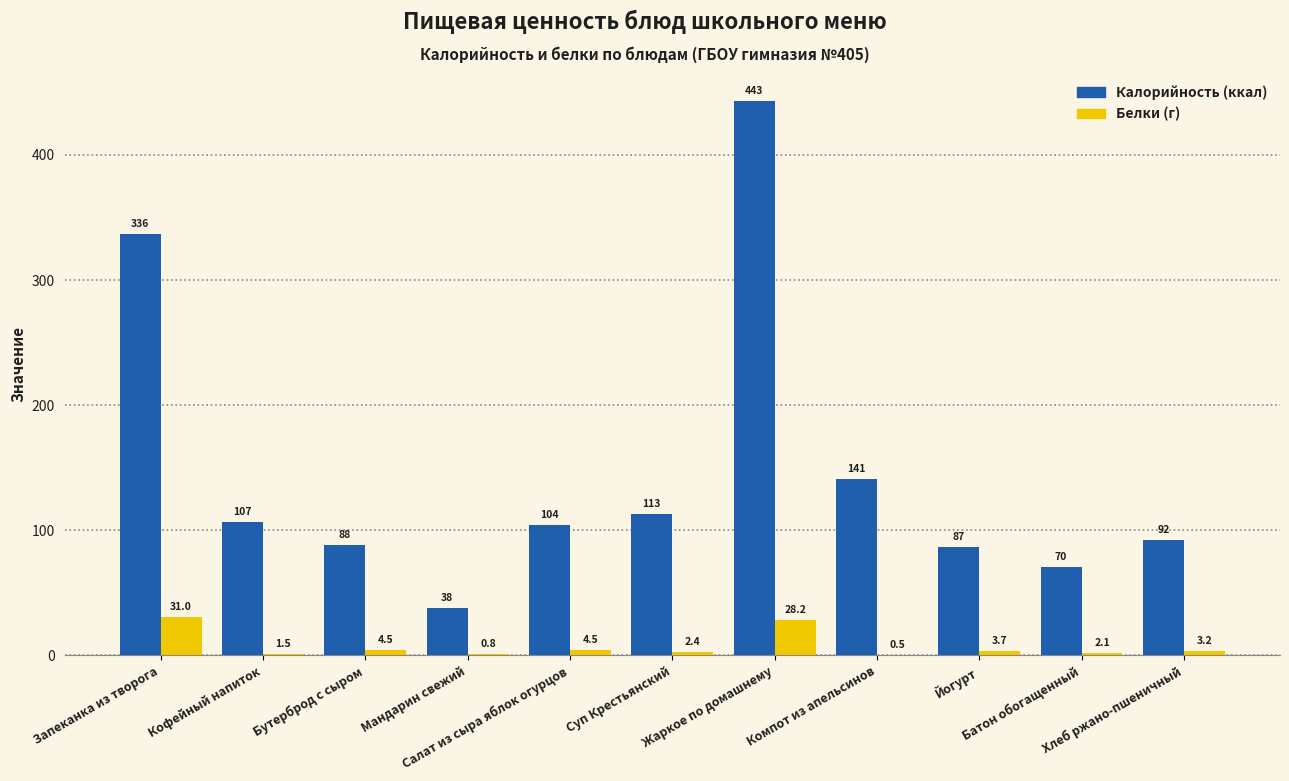

What is the greatest value displayed?

443.3